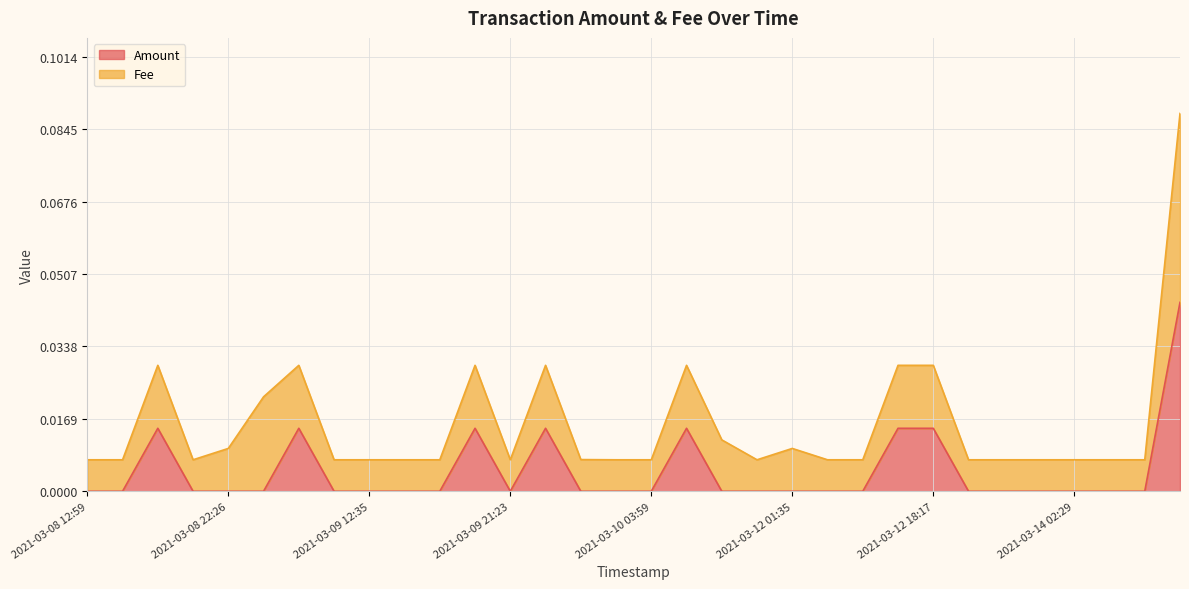

Between 2021-03-10 21:01 and 2021-03-12 18:17, which is larger?

2021-03-10 21:01